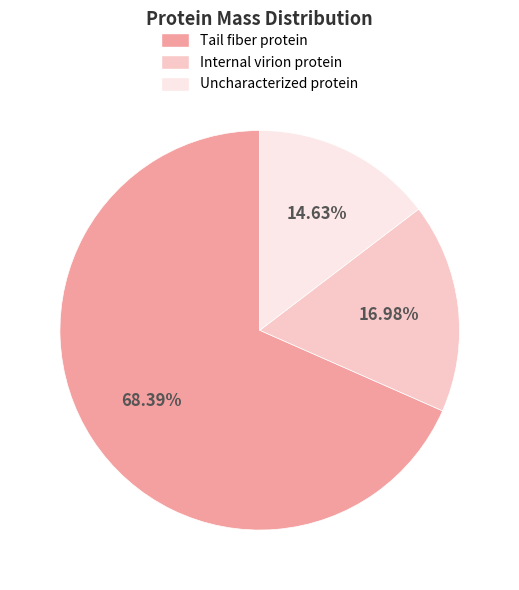

How many segments does this pie chart have?

3